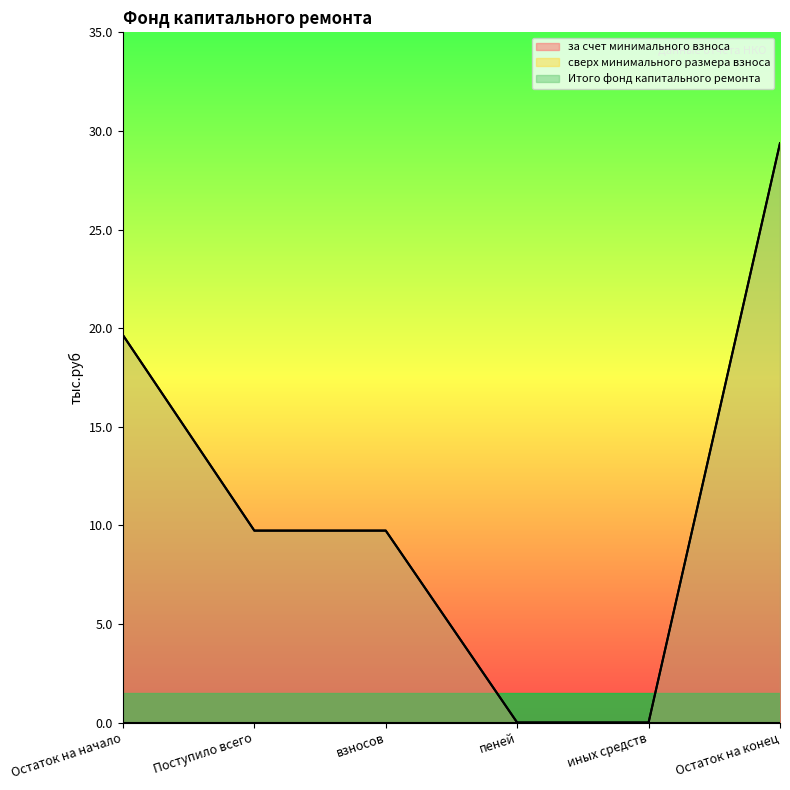

The value of за счет минимального взноса at иных средств is -16.7. True or false?

False